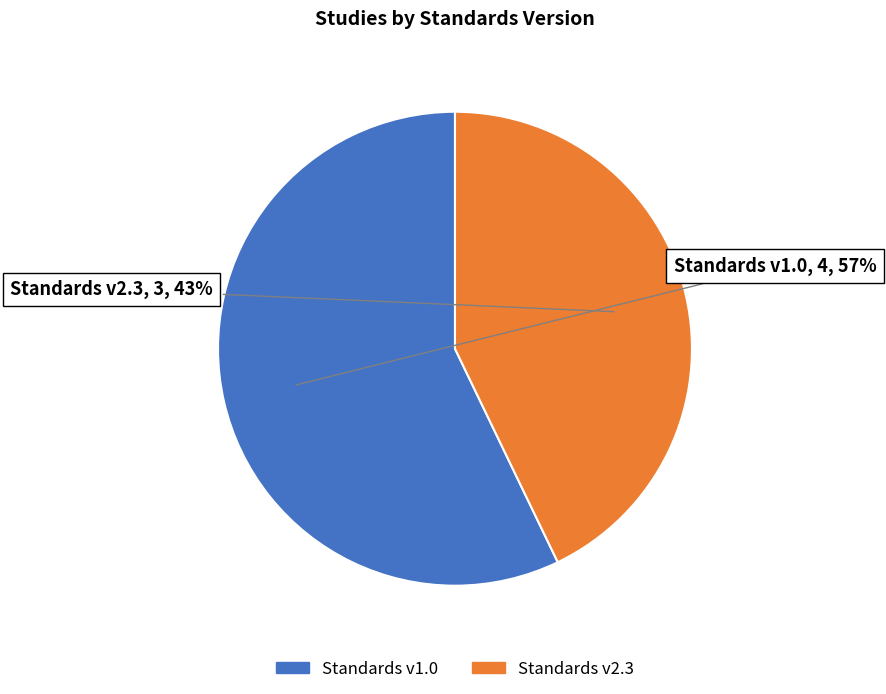

Is it true that Standards v1.0 is 69% of the pie?

False